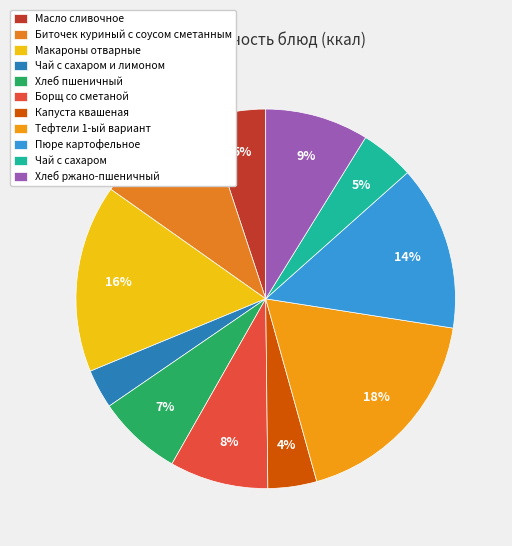

To the nearest percent, what portion does Макароны отварные represent?

16%